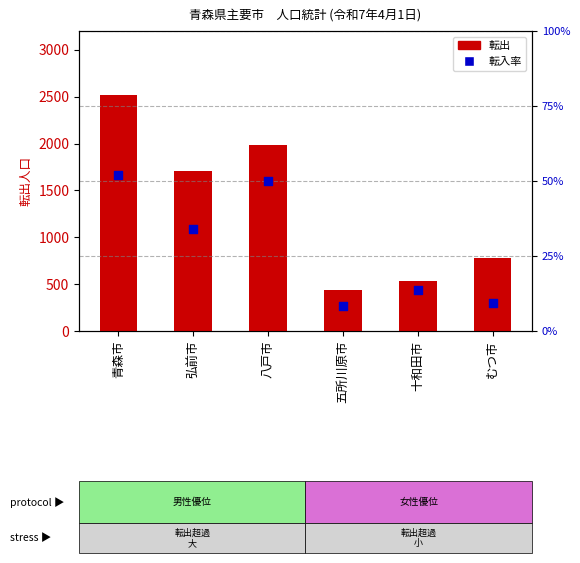

What is the total value across all series at 弘前市?

1738.1